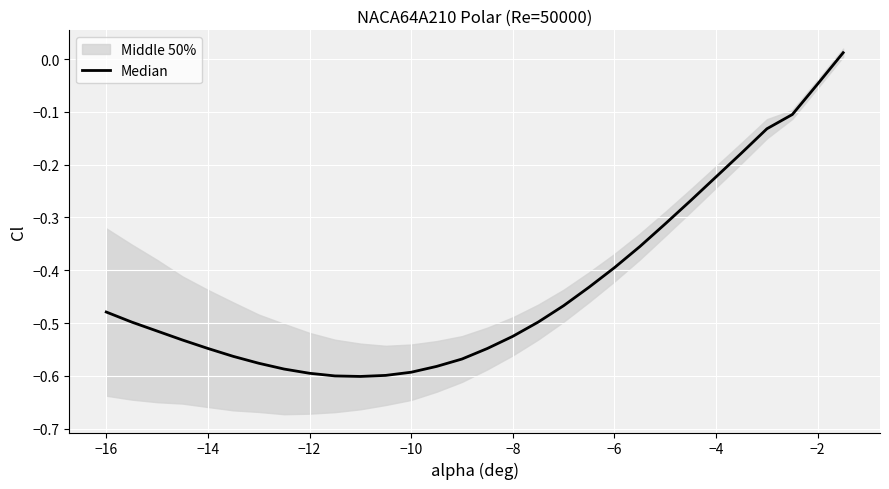

True or false: the data has more than 1 interior local peaks.

False